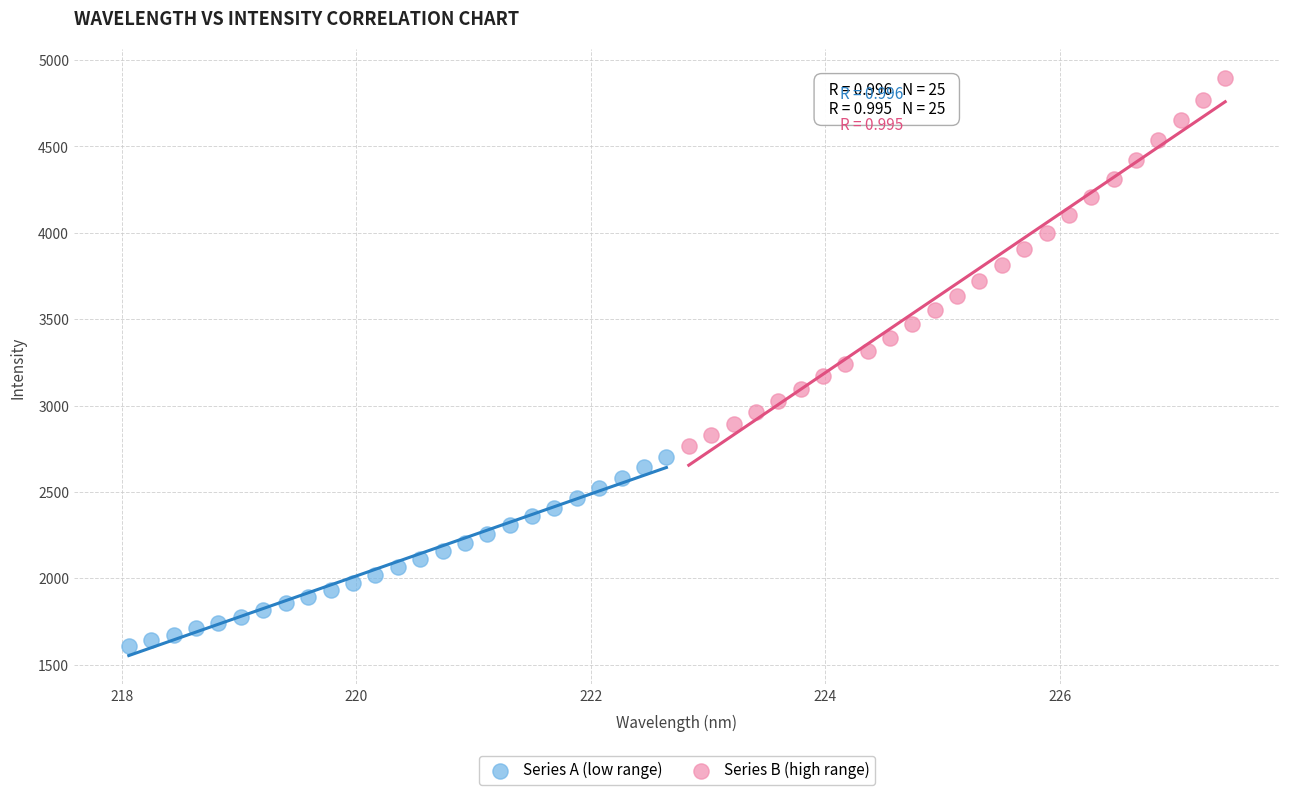

Which series has the largest Y range (max minus min)?

Series B (high range)